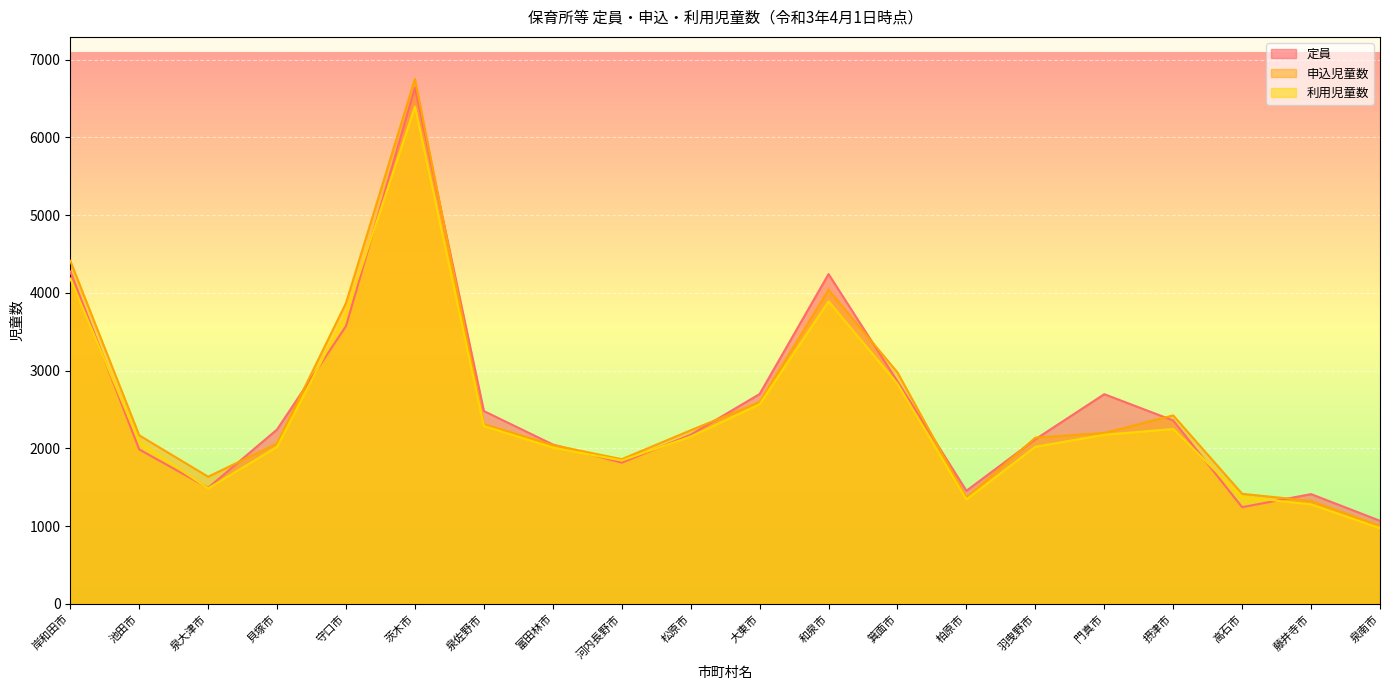

What is the sum of all 定員 values?

50886